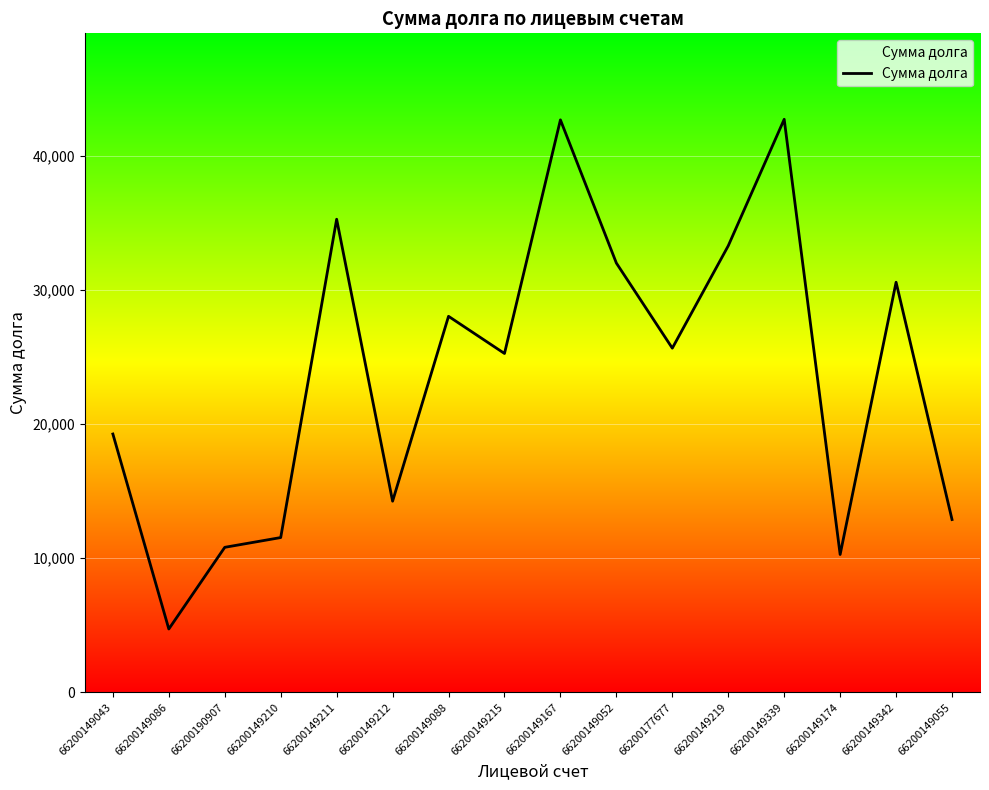

What is the difference between the values at 66200149215 and 66200149174?

14986.3